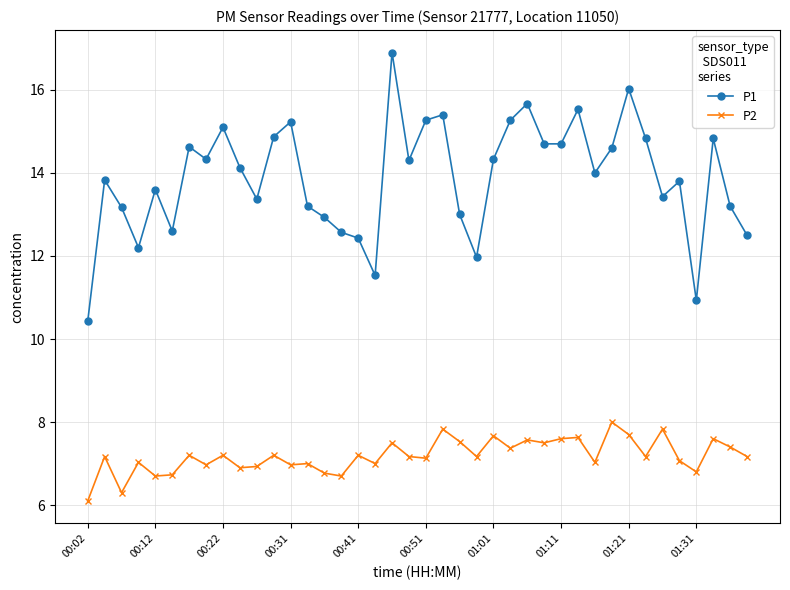

What is the maximum value for P1?

16.9